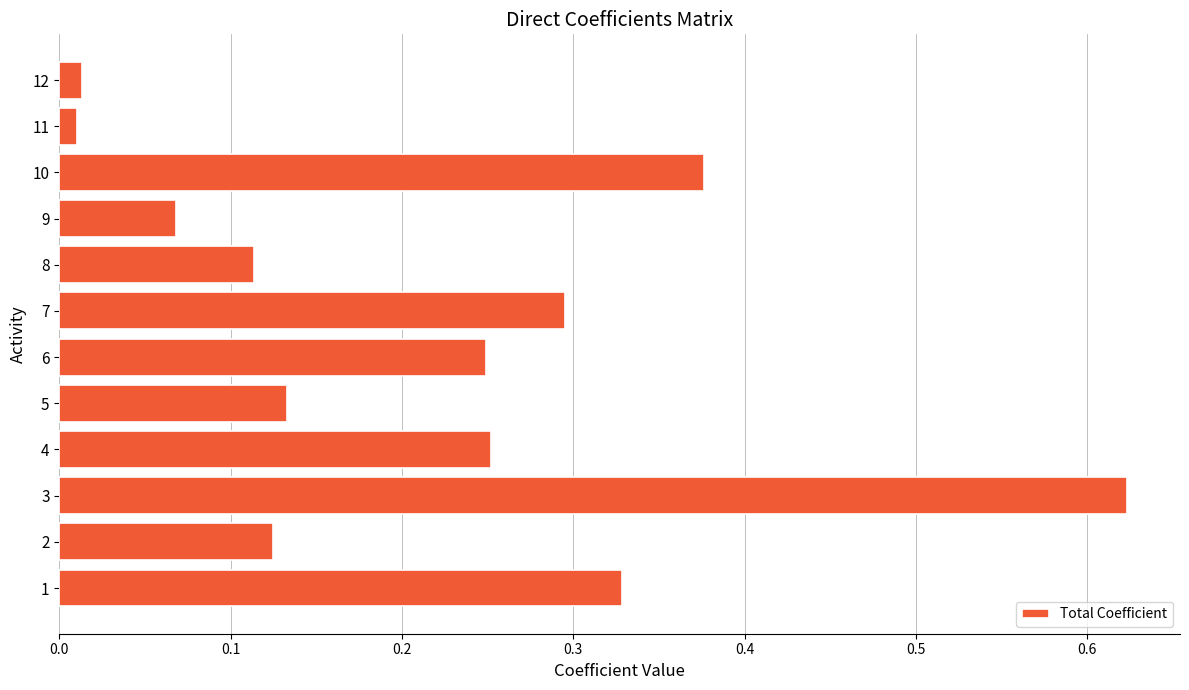

What is the change in value from 7 to 12?

-0.3